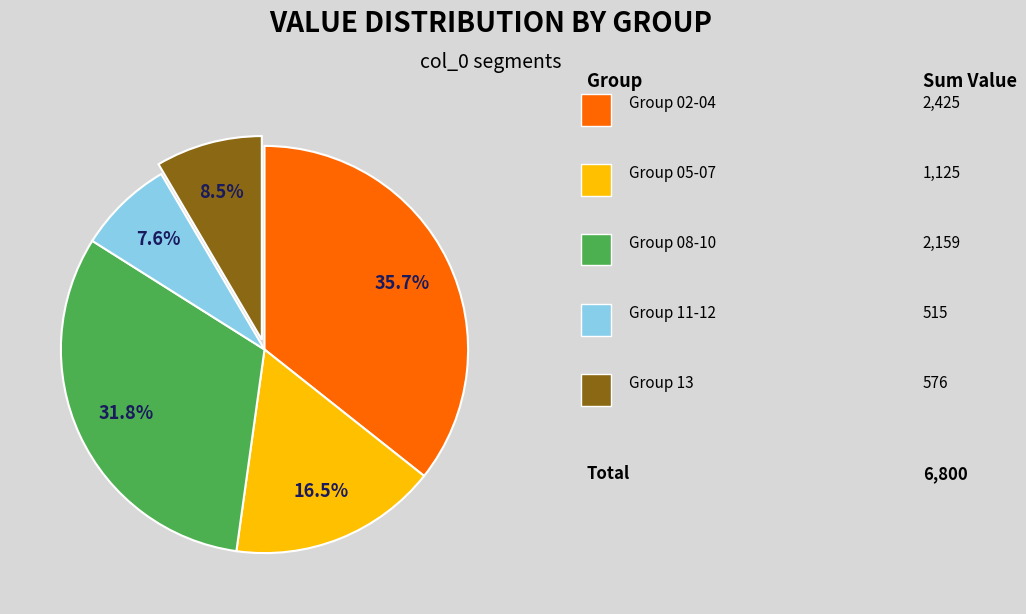

Does any single category account for the majority?

No